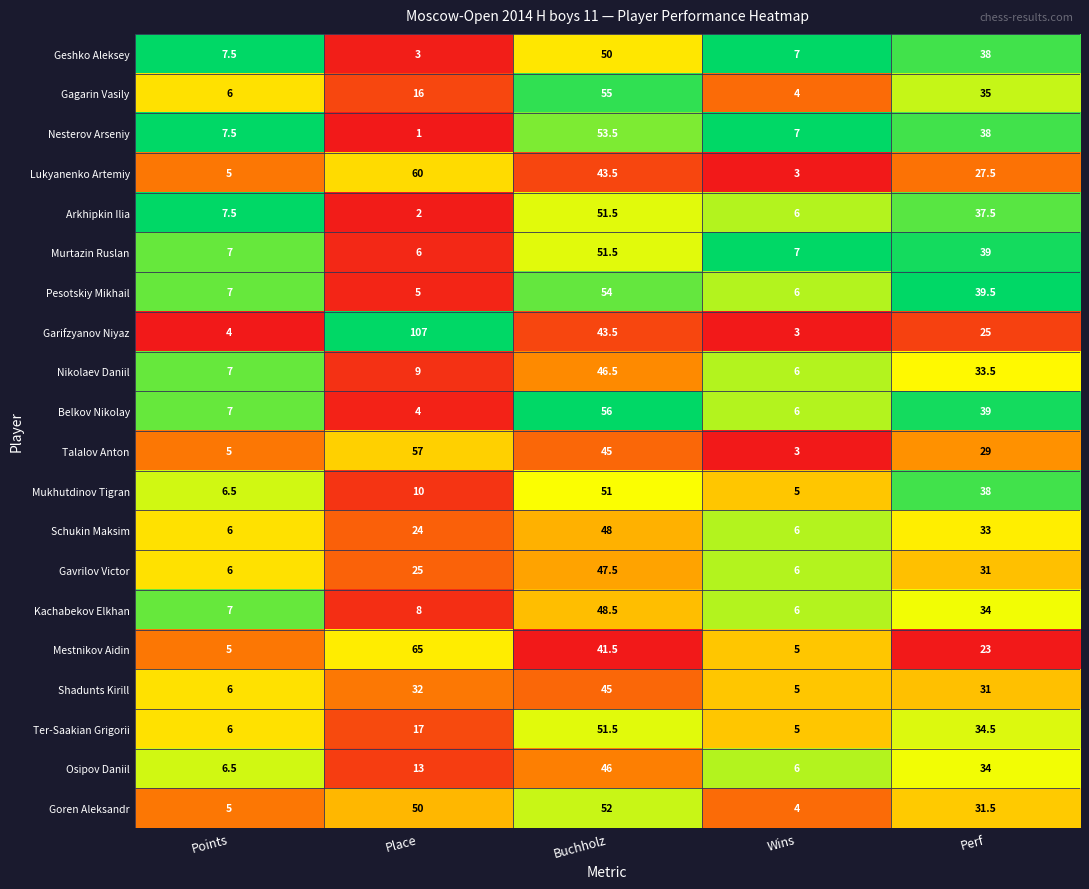

Which series has the largest range (max minus min)?

Garifzyanov Niyaz